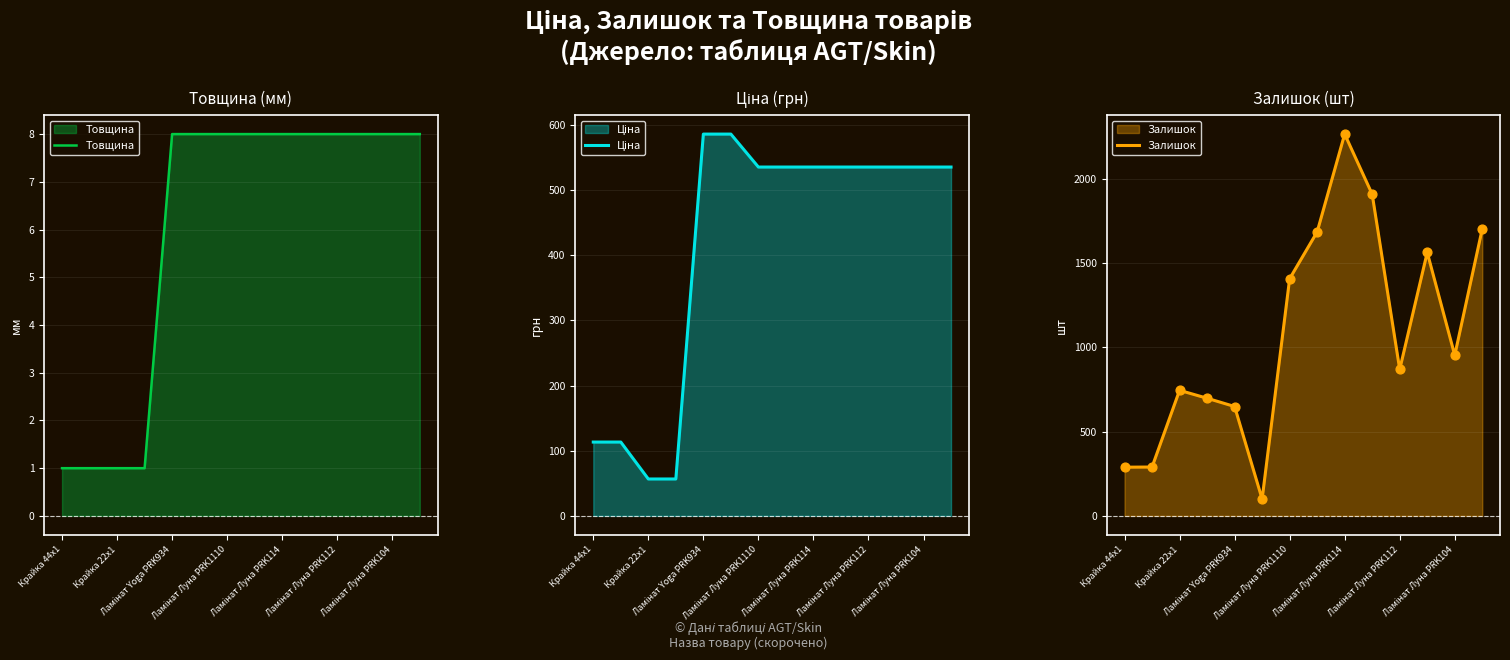

Which series reaches the minimum Y coordinate?

Товщина